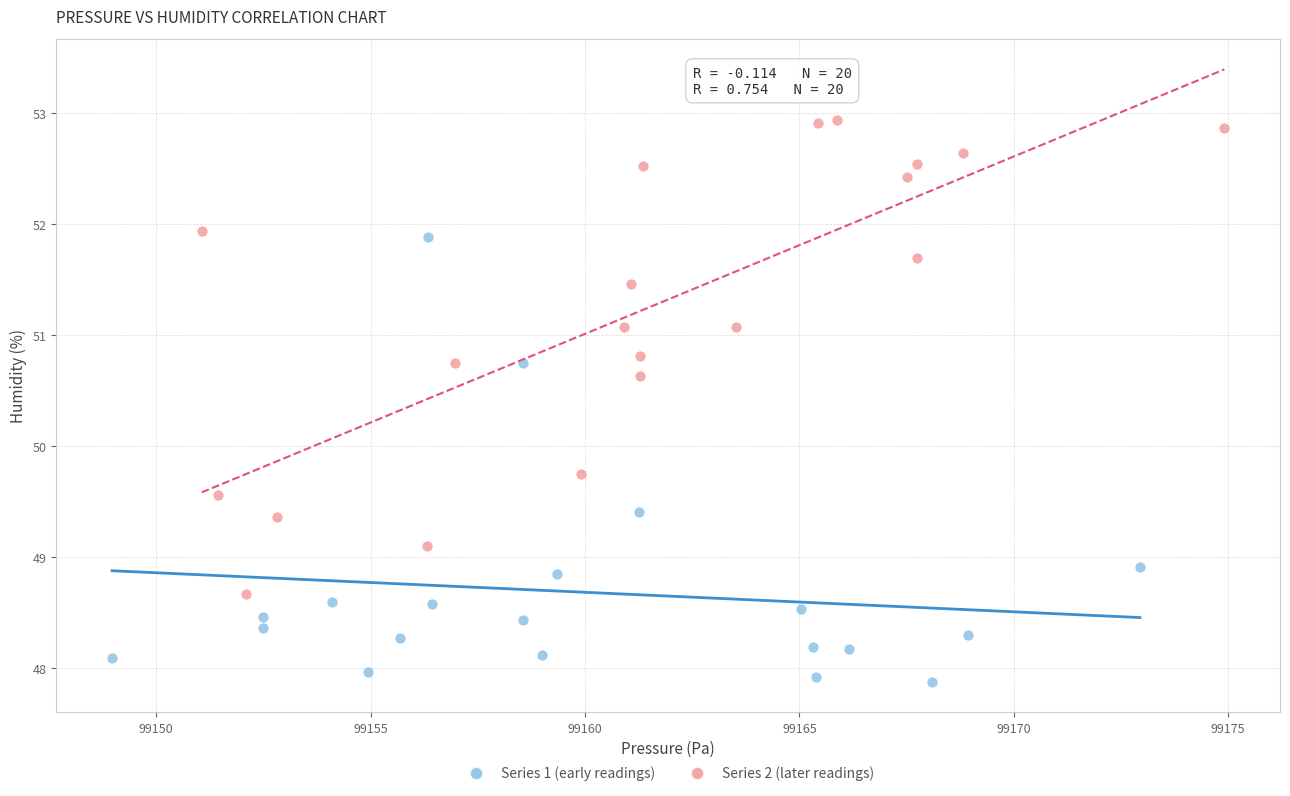

Which series contains the highest Y value?

Series 2 (later readings)